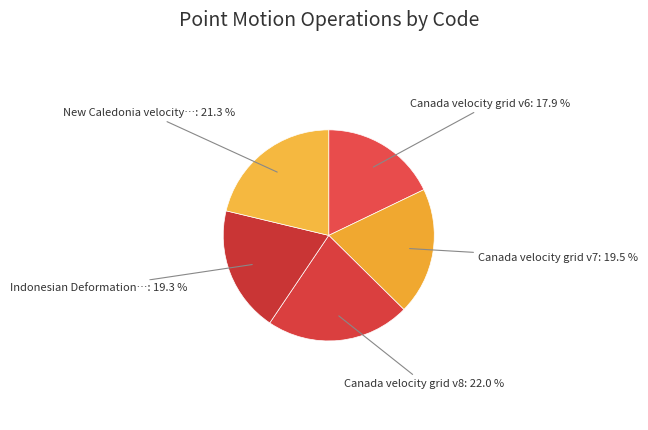

Count the number of slices in the pie.

5